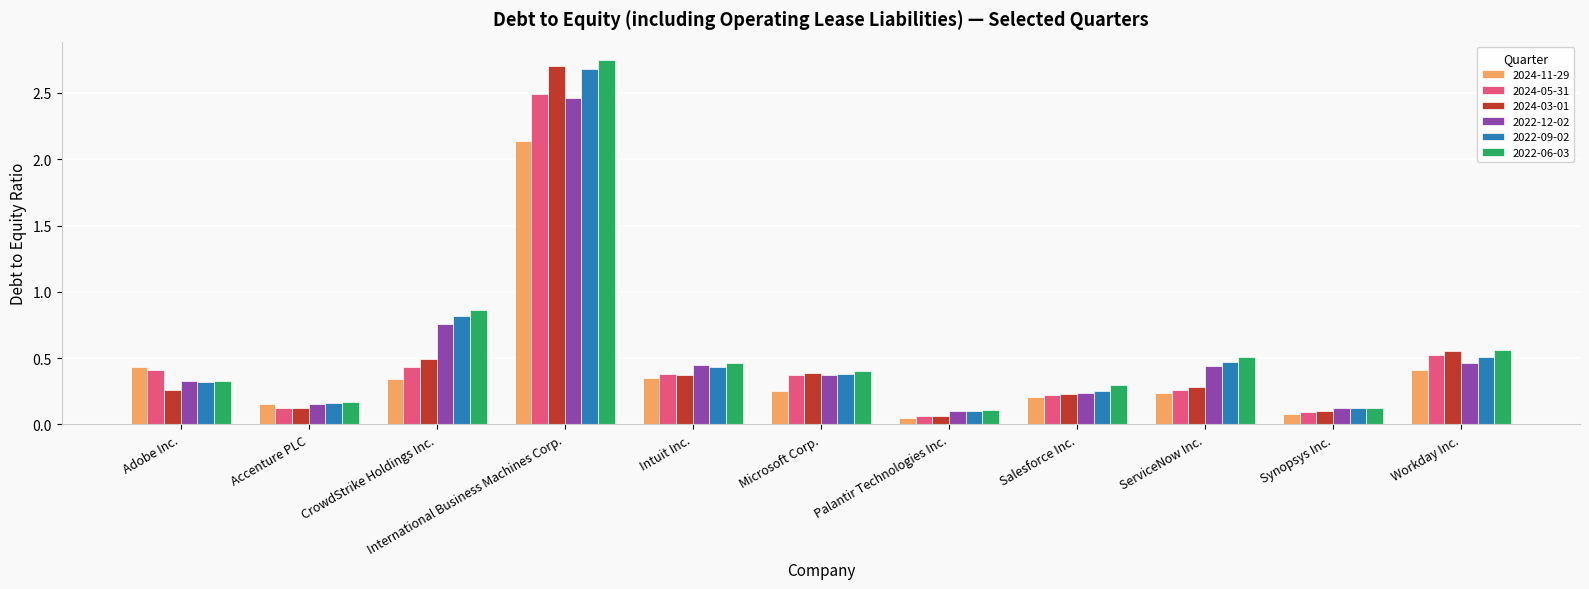

What is the label of the 7th bar from the right?

Intuit Inc.